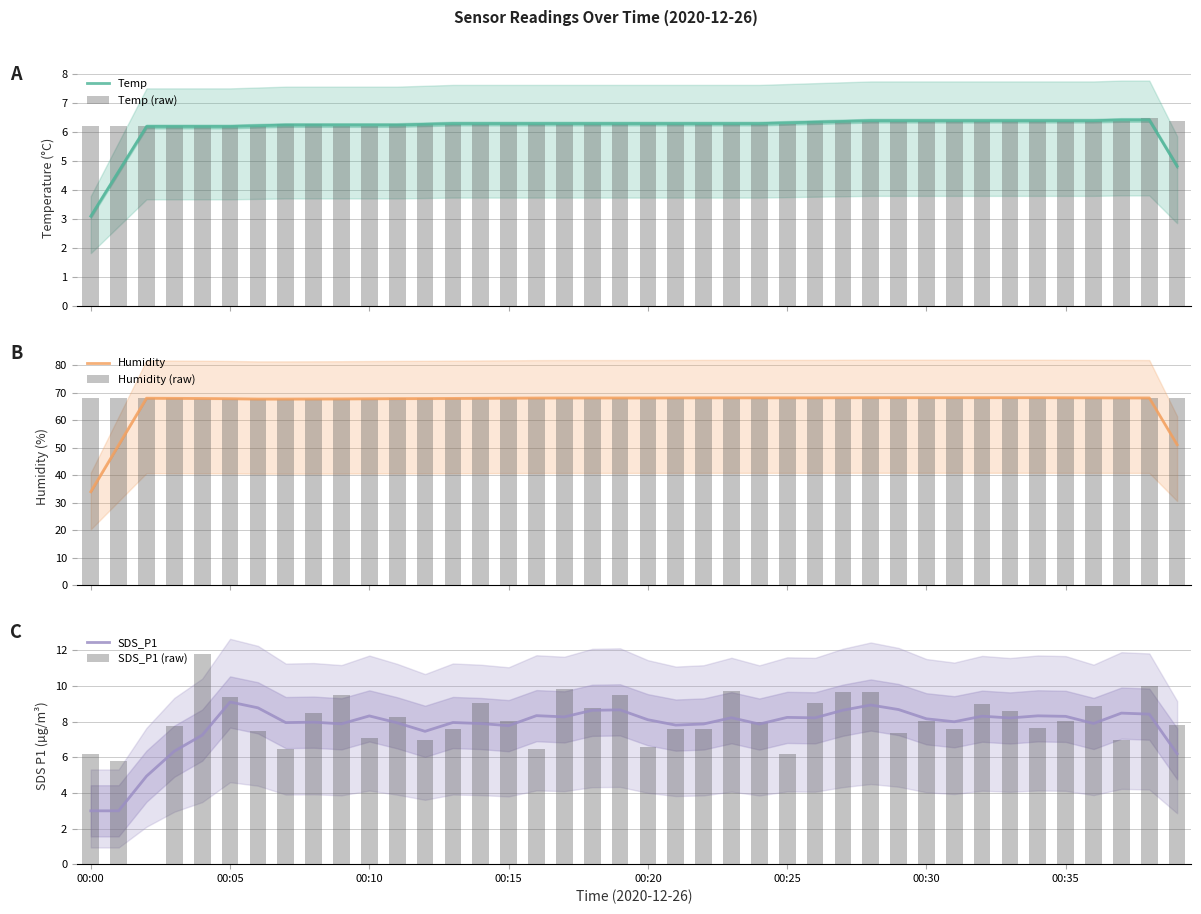

What is the sum of all SDS_P1 (raw) values?

318.4